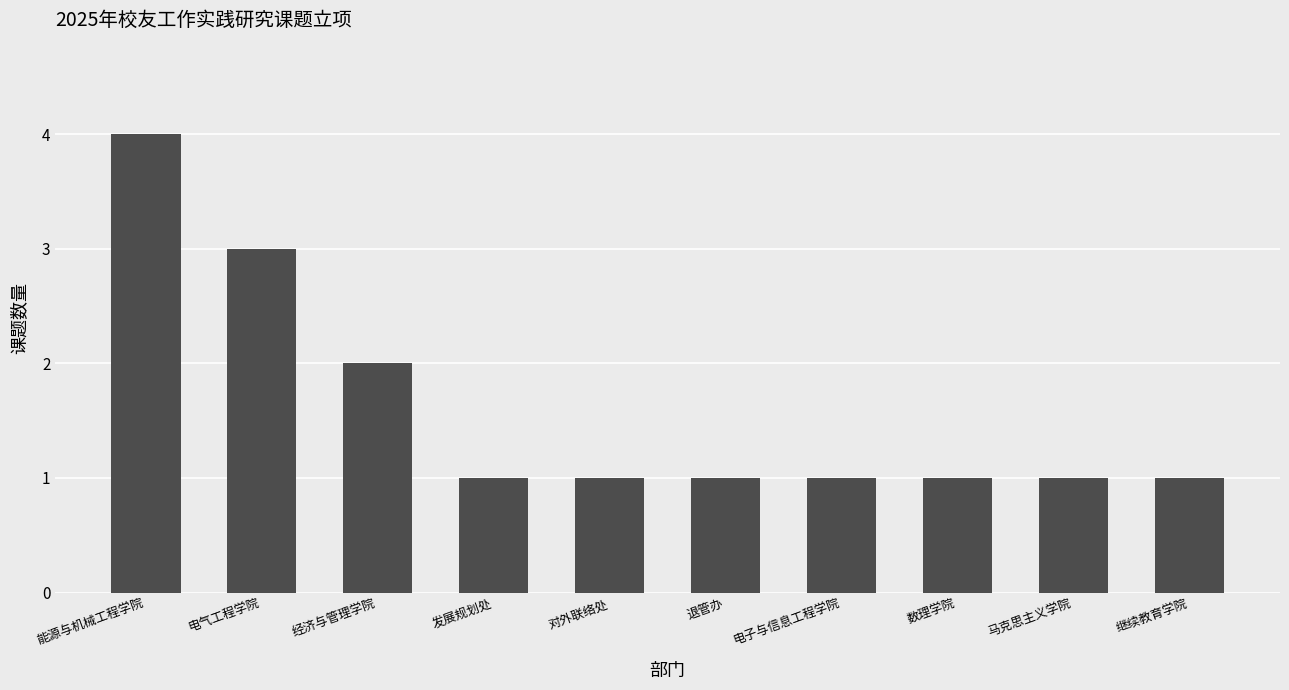

Which category has the highest value across all series?

能源与机械工程学院